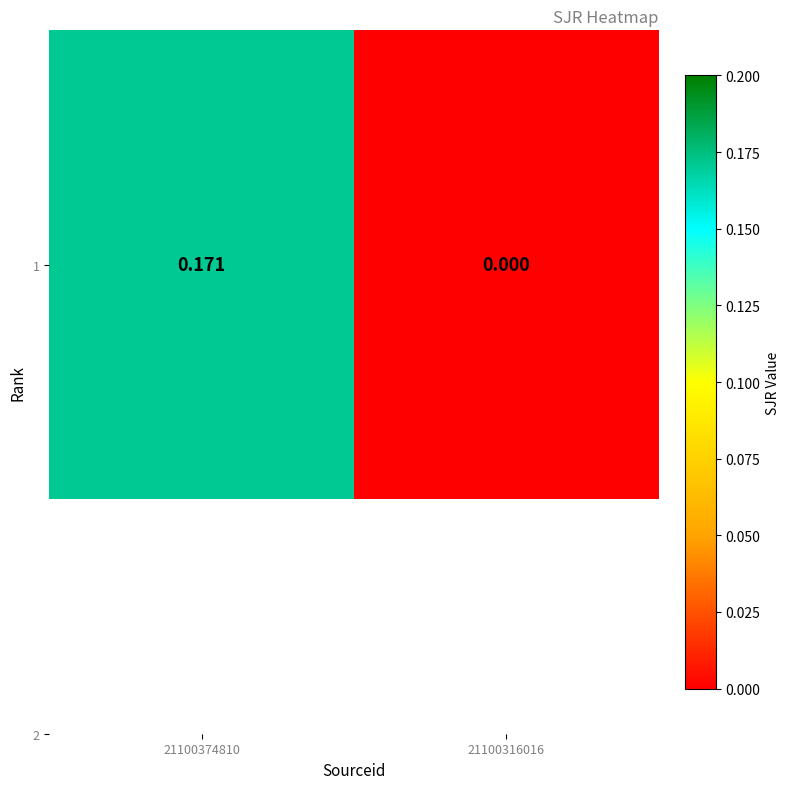

True or false: the data shows 0.2 at 21100374810.

True